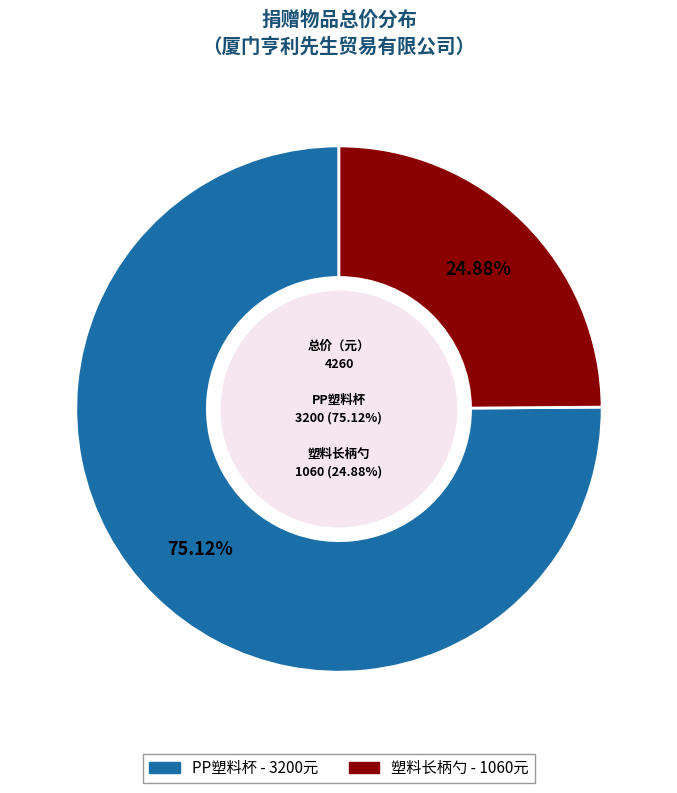

Does any single category account for the majority?

Yes